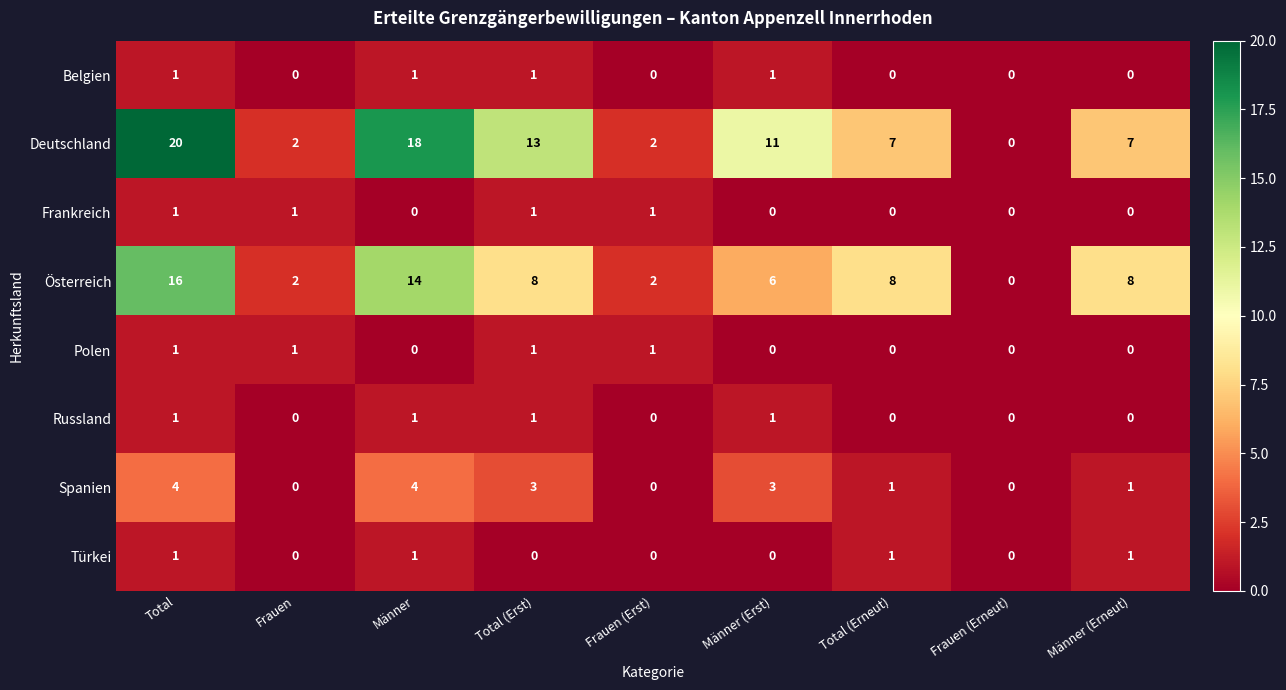

Which series changed the most between Total (Erneut) and Frauen (Erneut)?

Österreich